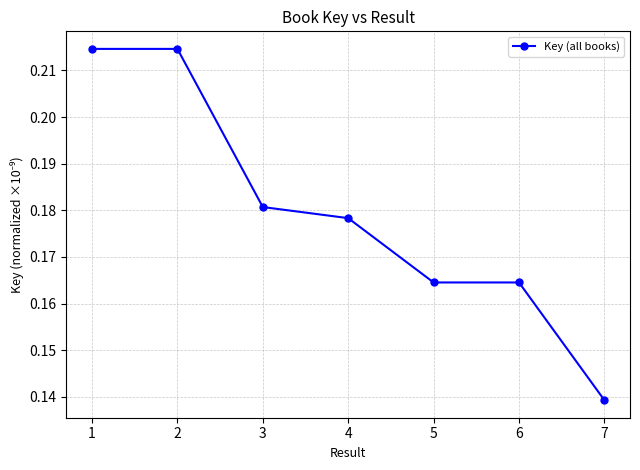

Is it true that the value at 2 is 0.3?

False